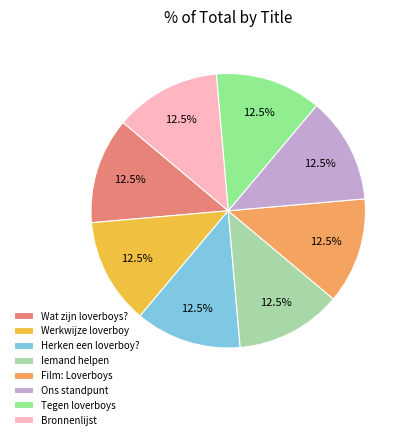

What percentage do Tegen loverboys and Ons standpunt together represent?

25.0%